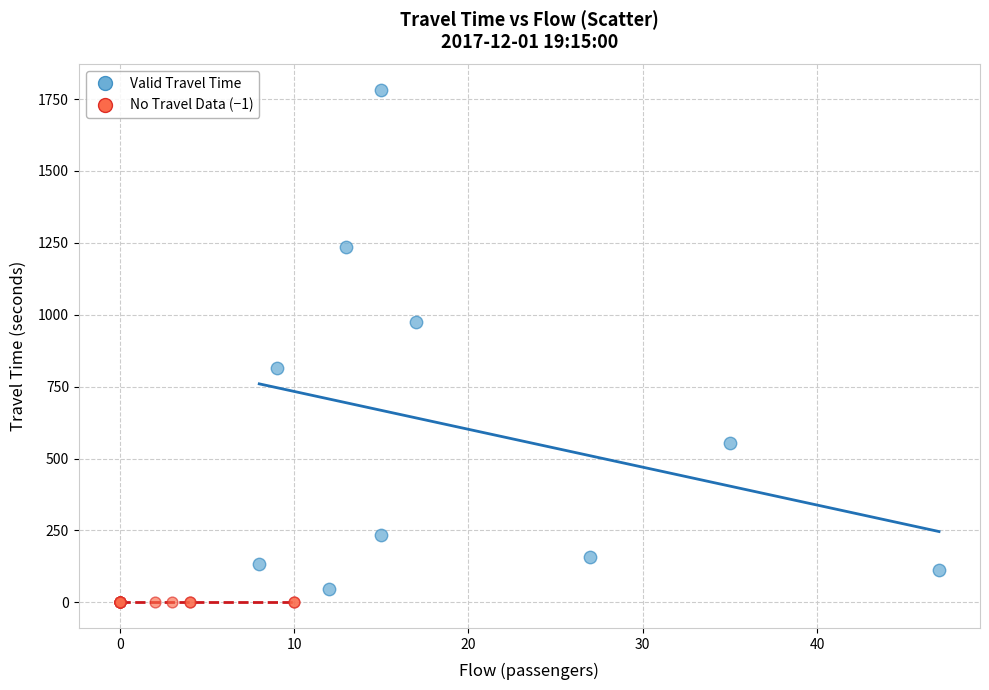

Which series contains the highest Y value?

Valid Travel Time